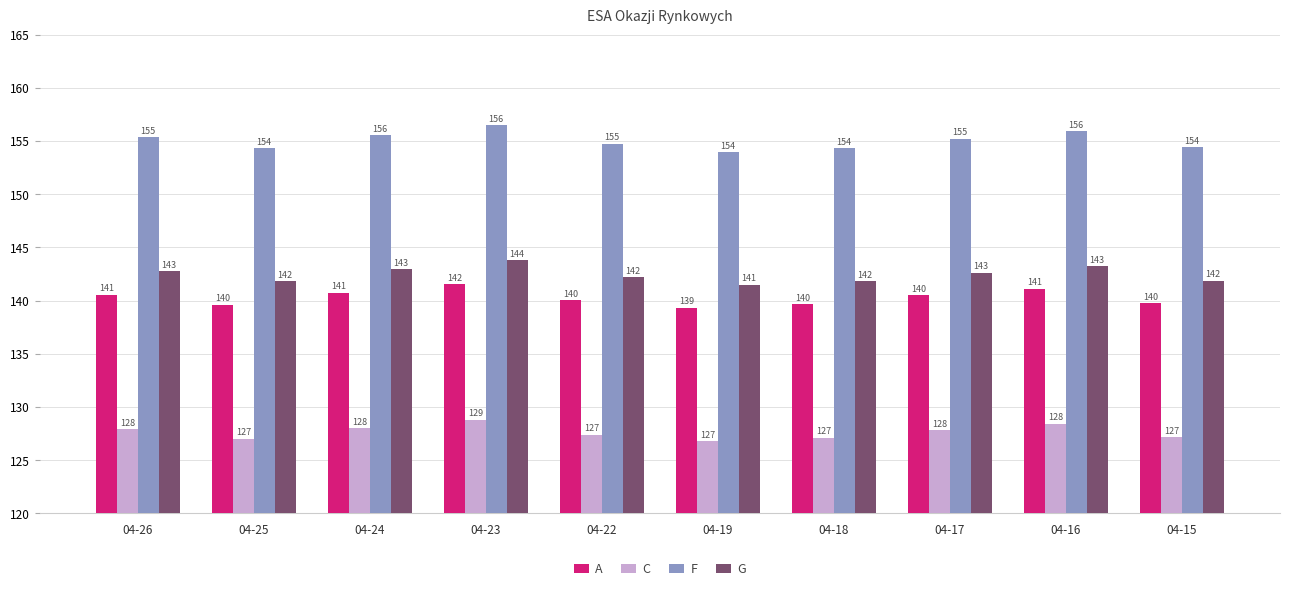

What is the highest value of the F series?

156.5